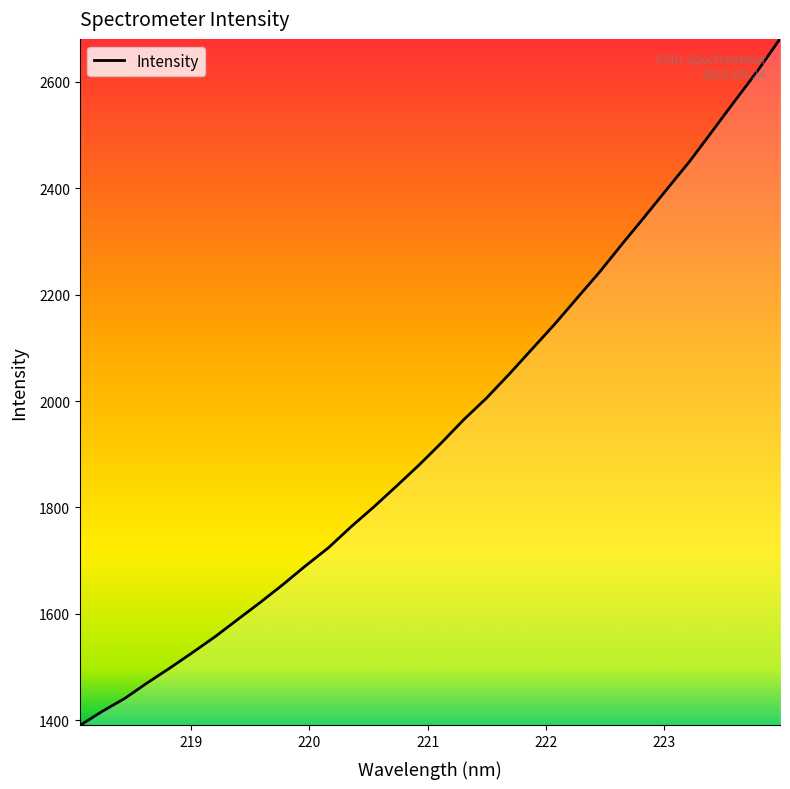

What is the difference between the maximum and minimum values?

1290.0